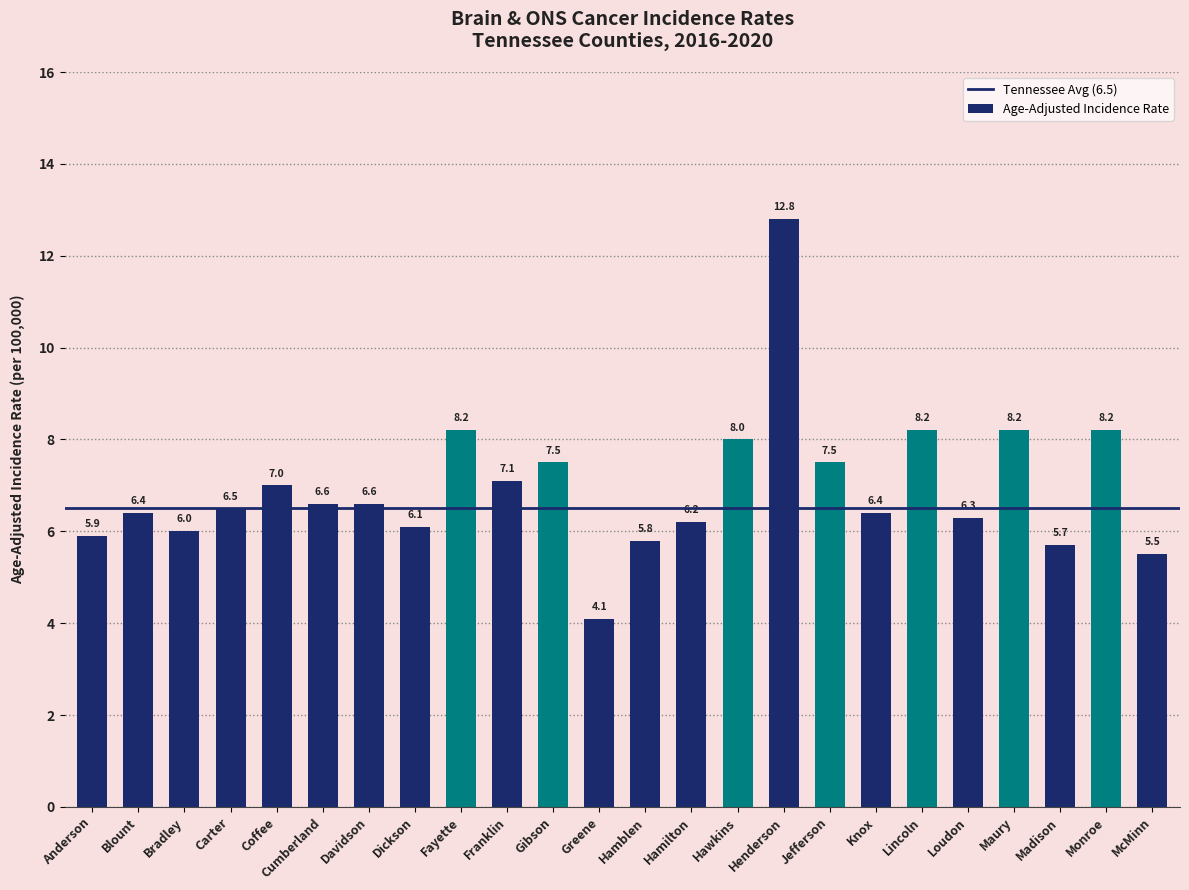

What is the label of the 1st bar from the right?

McMinn